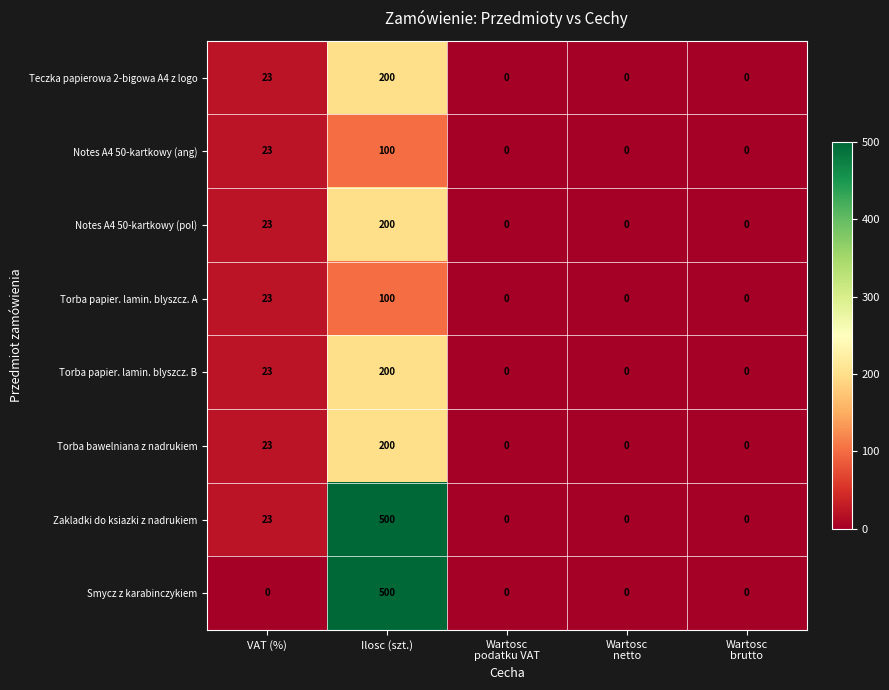

The Torba papier. lamin. blyszcz. B series shows 12 at VAT (%). True or false?

False